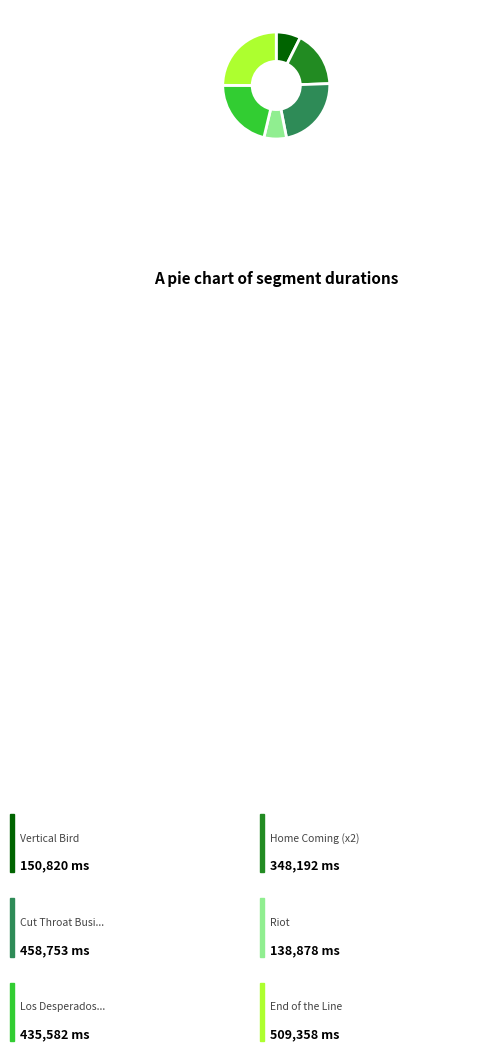

Count the number of slices in the pie.

6